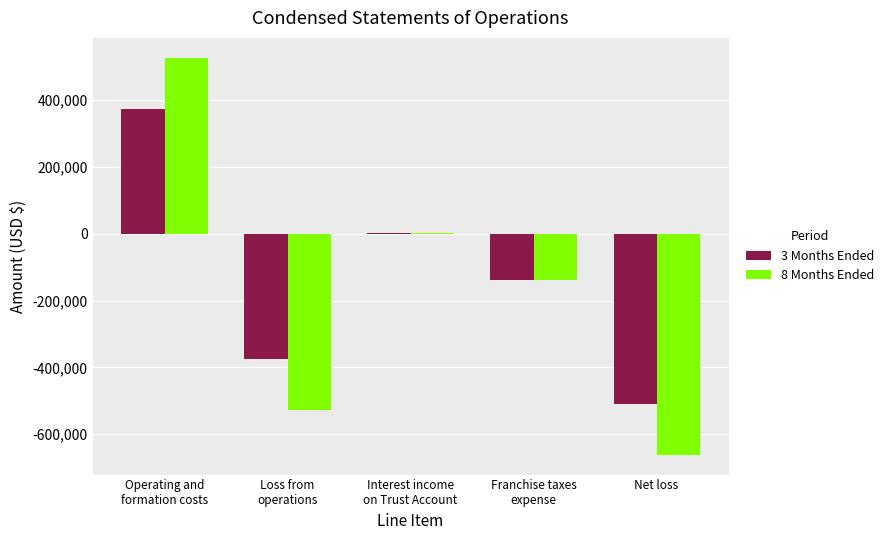

How many groups of bars are there?

5